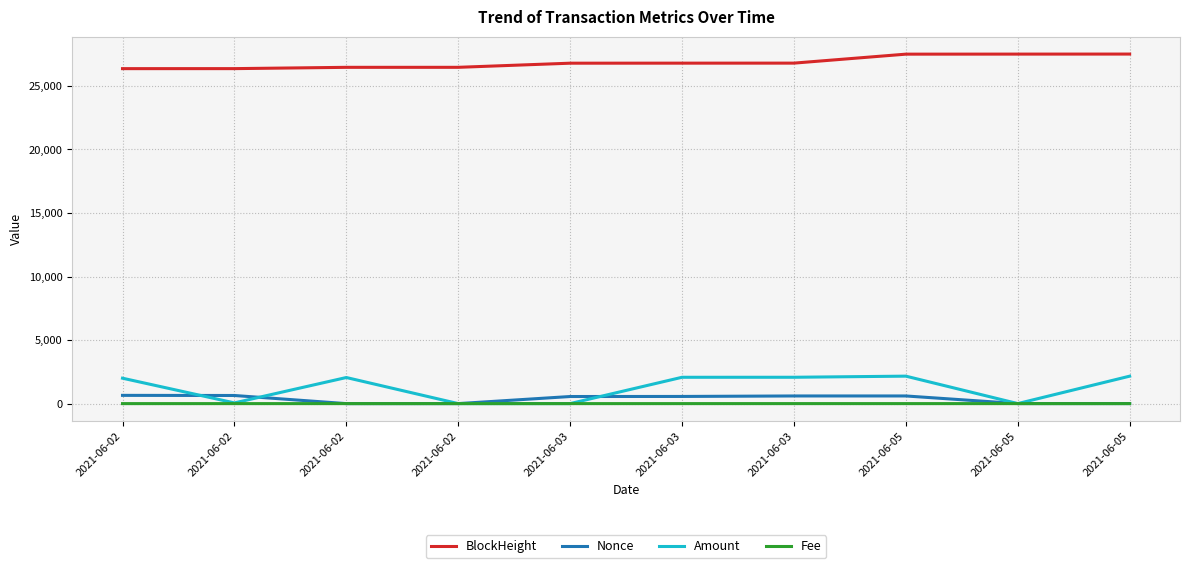

What is the average value of the Amount series?

1257.9